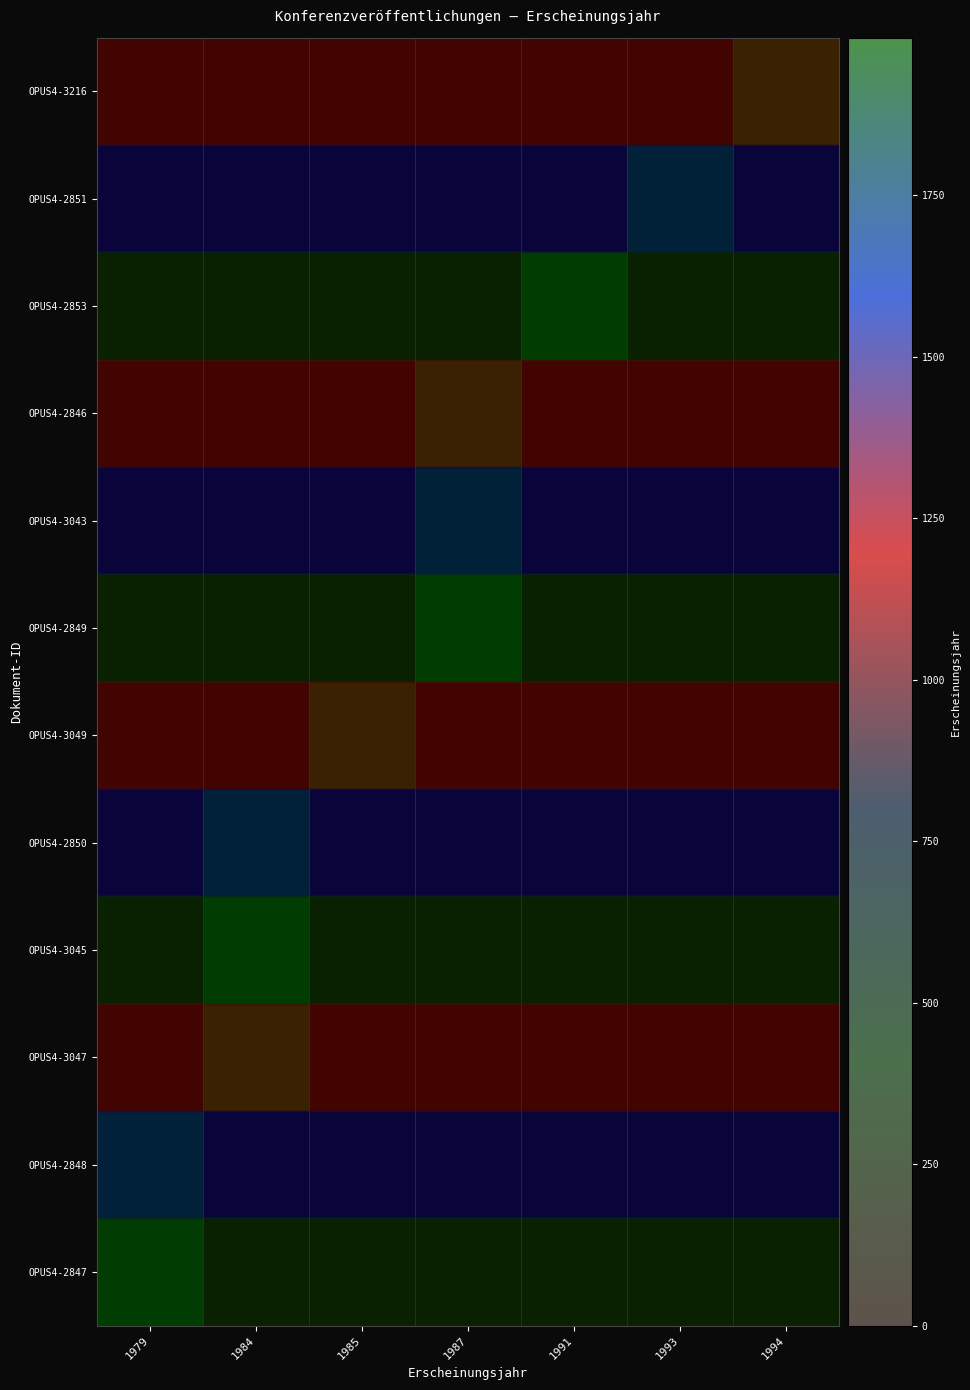

At how many categories does at least one series exceed 1955?

7